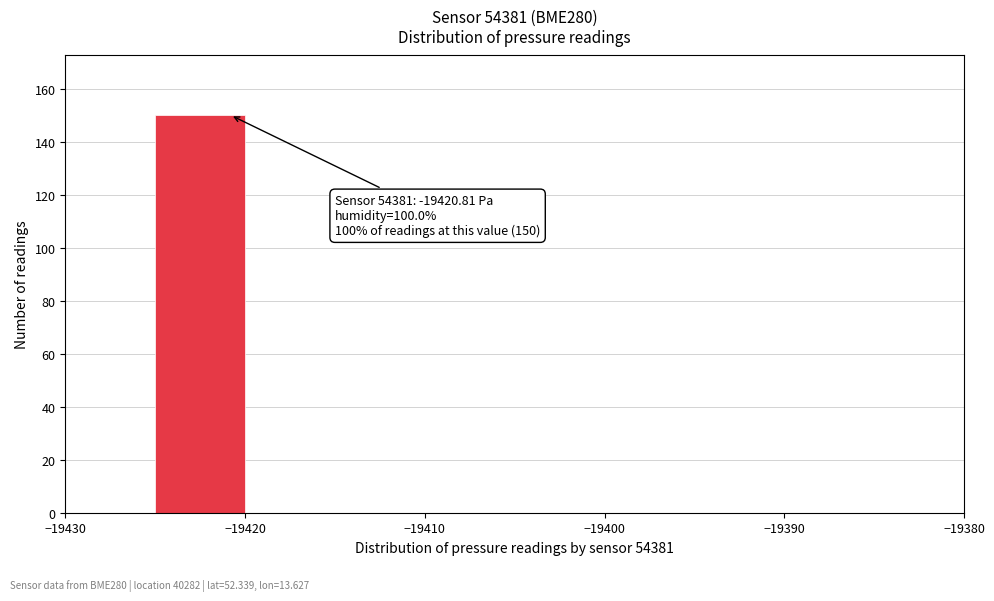

Over which range of the x-axis is the bar tallest?

-19425 to -19420